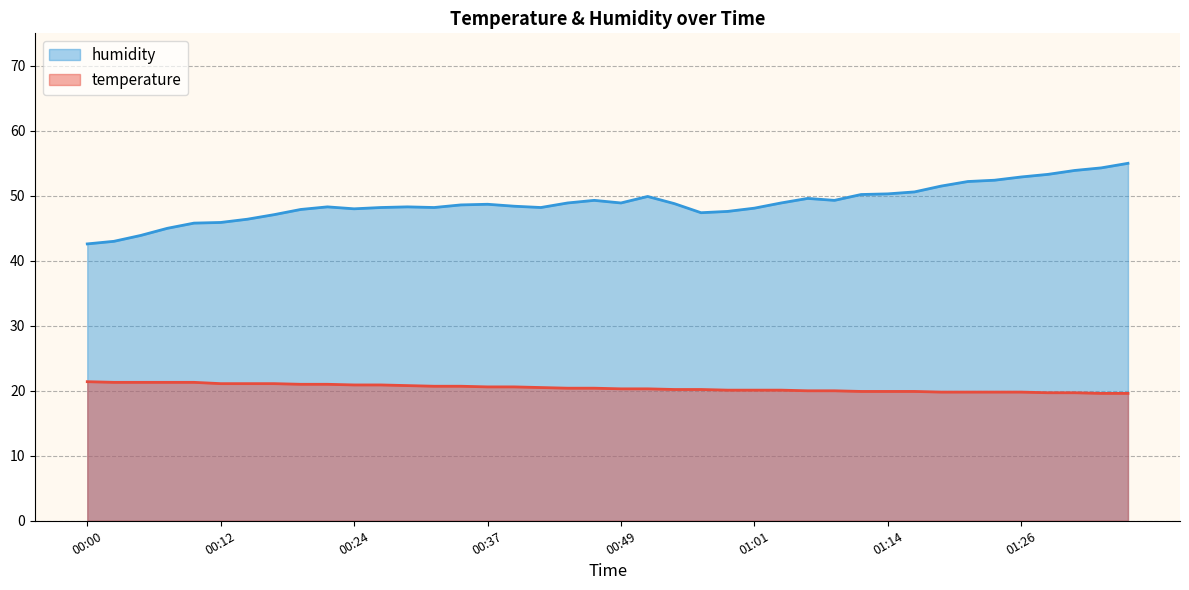

Reading right to left, what are all the values shown in this chart?

temperature: 19.6	19.6	19.7	19.7	19.8	19.8	19.8	19.8	19.9	19.9	19.9	20.0	20.0	20.1	20.1	20.1	20.2	20.2	20.3	20.3	20.4	20.4	20.5	20.6	20.6	20.7	20.7	20.8	20.9	20.9	21.0	21.0	21.1	21.1	21.1	21.3	21.3	21.3	21.3	21.4
humidity: 55.0	54.3	53.9	53.3	52.9	52.4	52.2	51.5	50.6	50.3	50.2	49.3	49.6	48.9	48.1	47.6	47.4	48.8	49.9	48.9	49.3	48.9	48.2	48.4	48.7	48.6	48.2	48.3	48.2	48.0	48.3	47.9	47.1	46.4	45.9	45.8	45.0	43.9	43.0	42.6